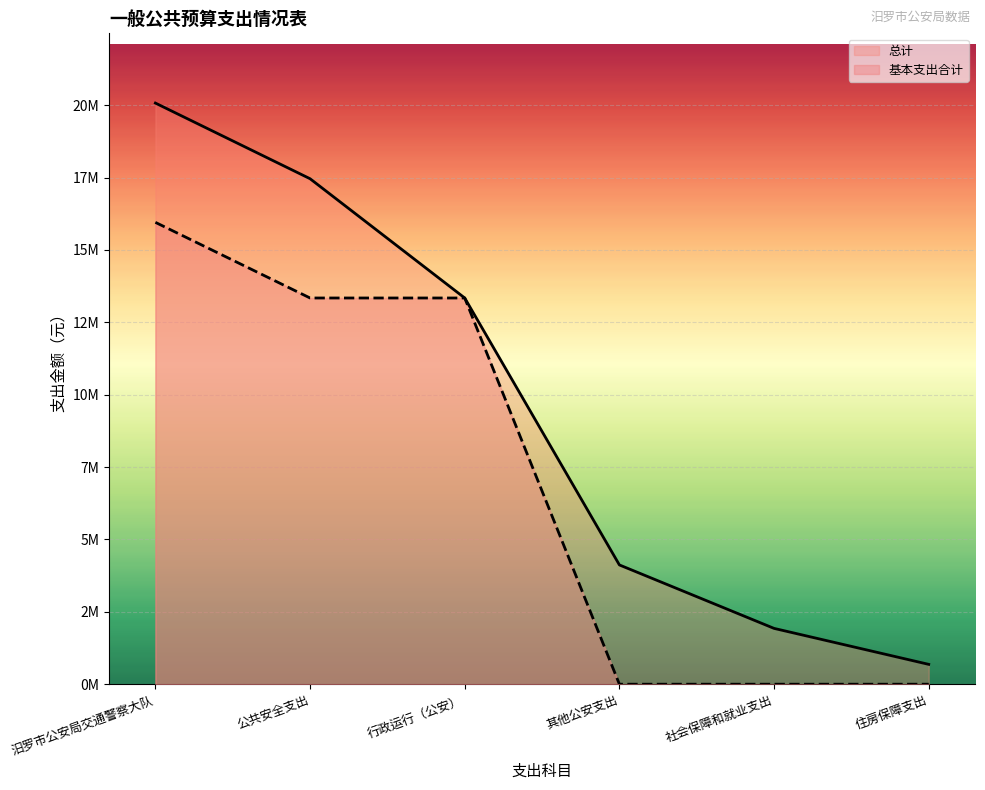

At 住房保障支出, list the series in order from smallest to largest.

基本支出合计, 总计